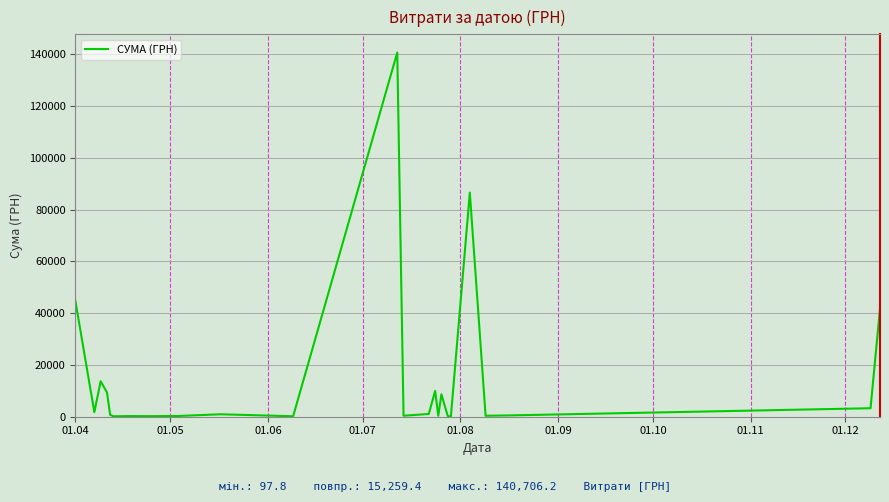

What is the maximum value shown in the chart?

140706.2